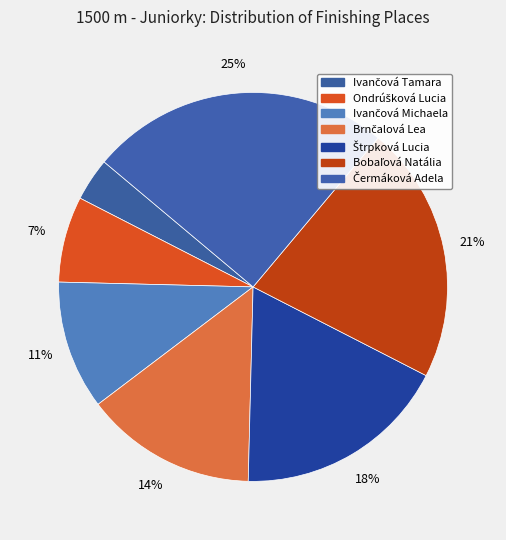

How many segments does this pie chart have?

7